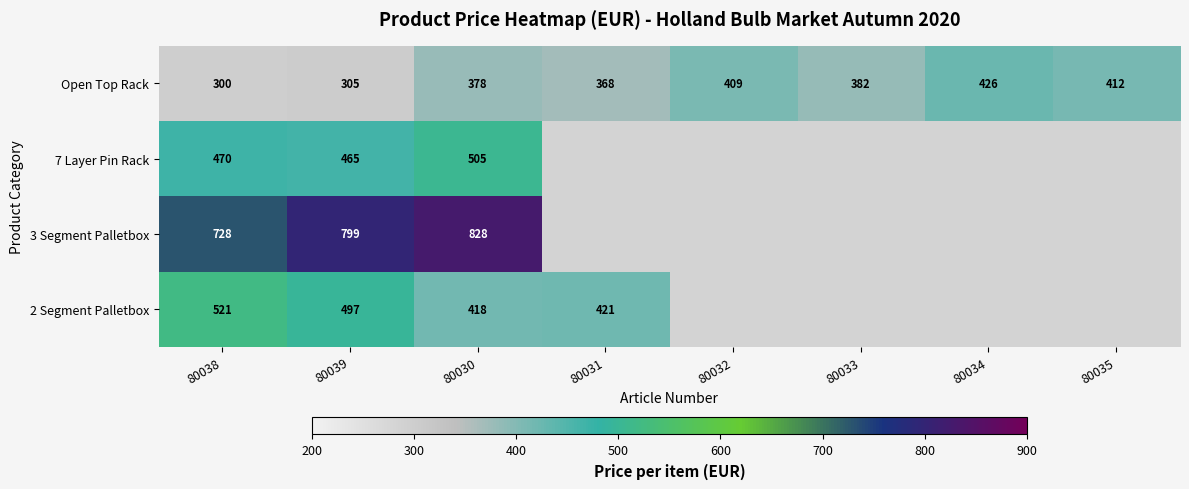

What is the minimum value for Open Top Rack?

300.0